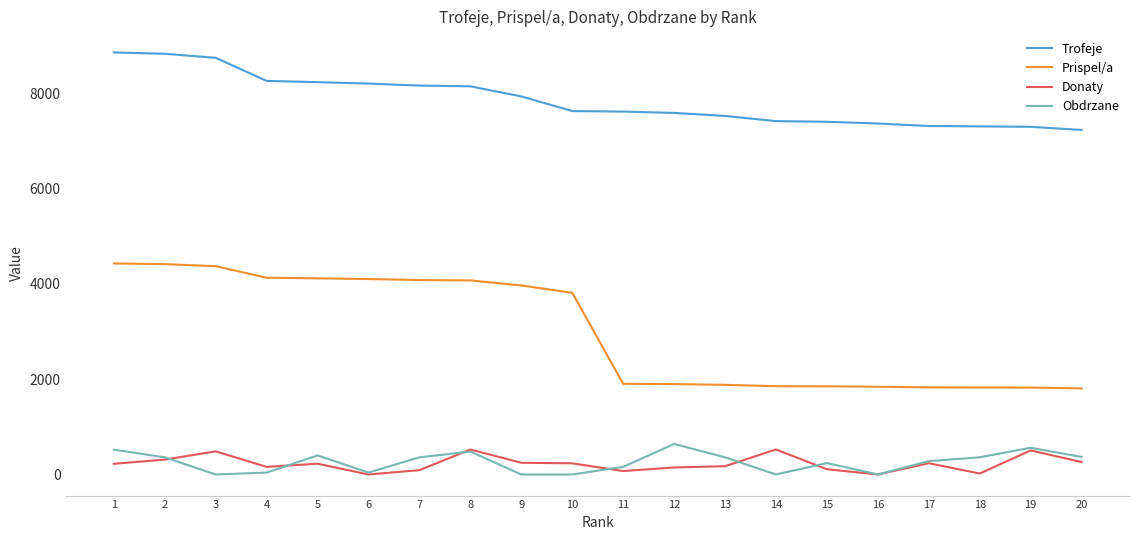

True or false: Obdrzane and Prispel/a intersect in this chart.

False